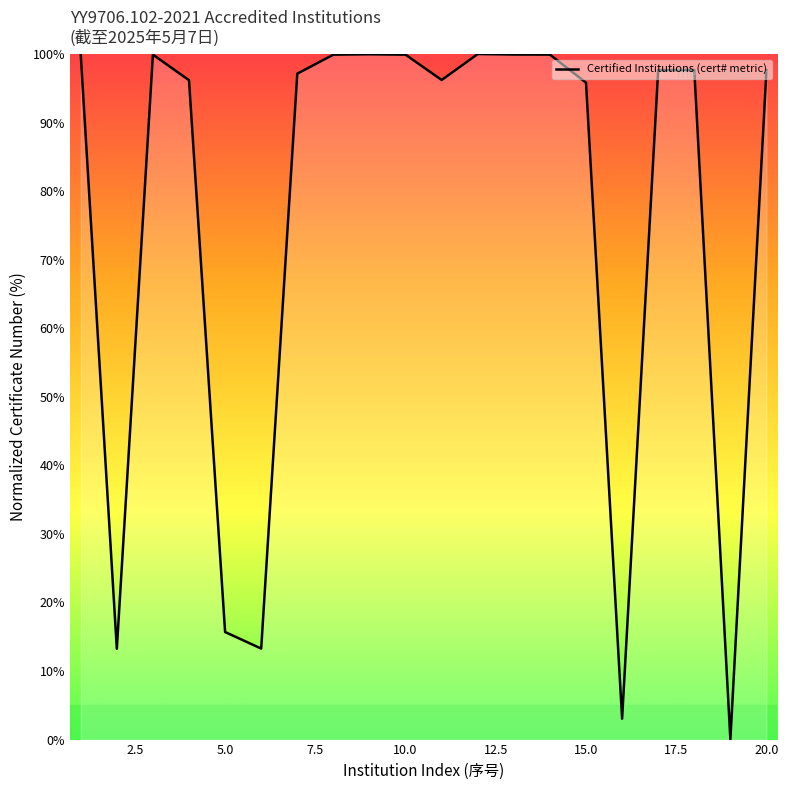

What is the difference between the maximum and minimum values?

100.0